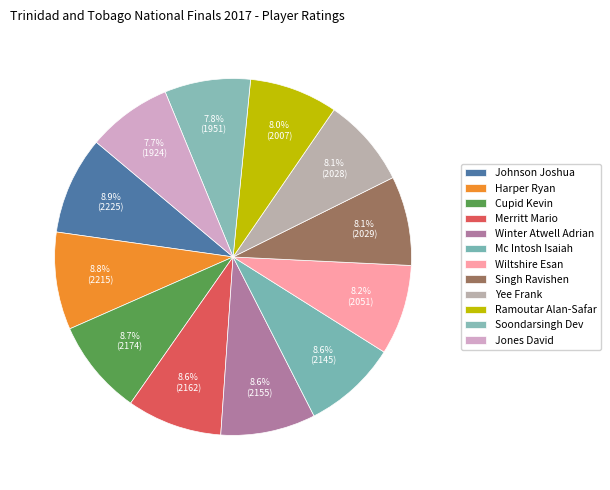

To the nearest percent, what portion does Winter Atwell Adrian represent?

9%